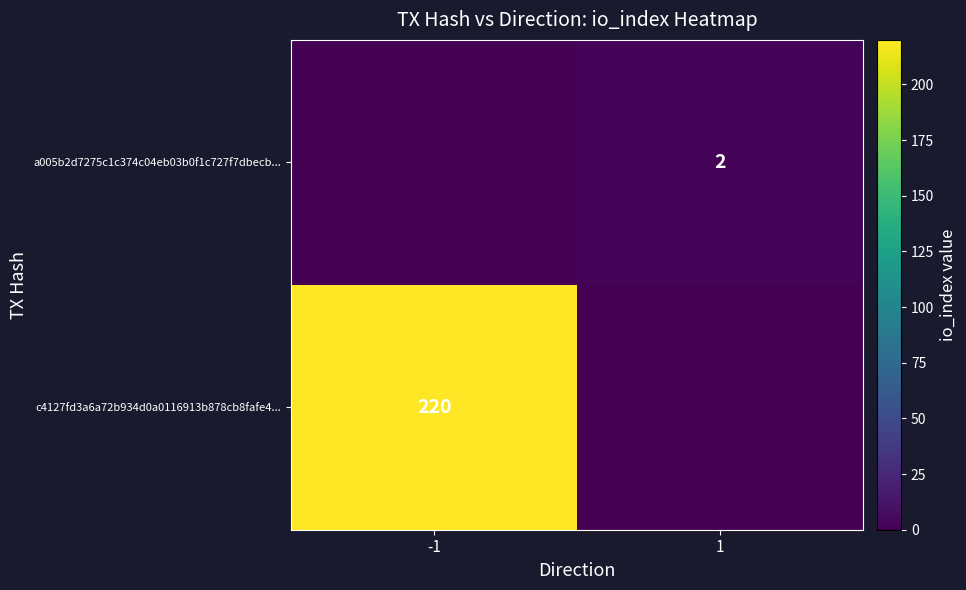

The value of a005b2d7275c1c374c04eb03b0f1c727f7dbecb... at 1 is 2. True or false?

True